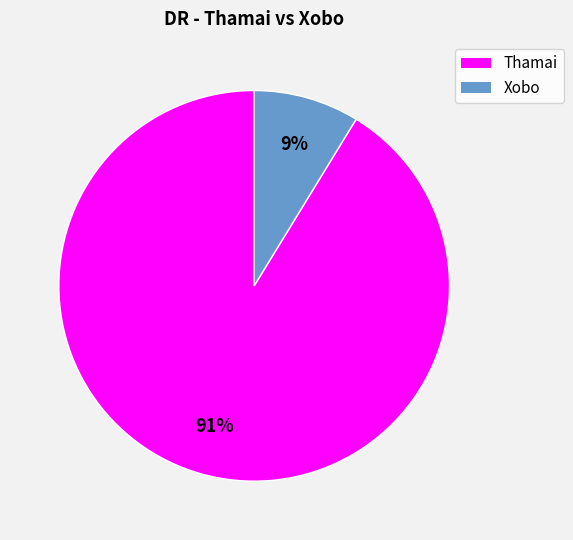

Count the number of slices in the pie.

2